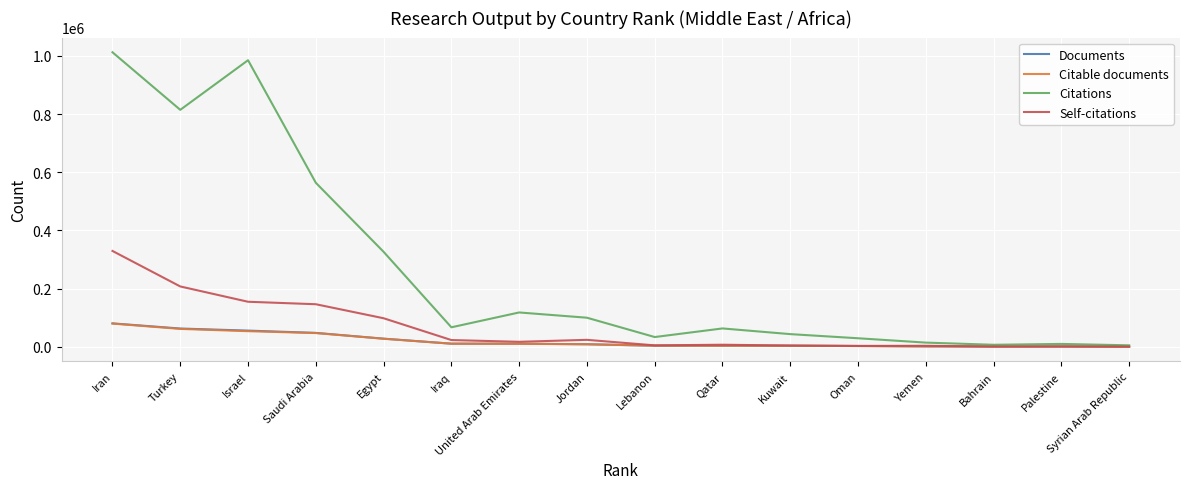

How many lines are shown in the chart?

4